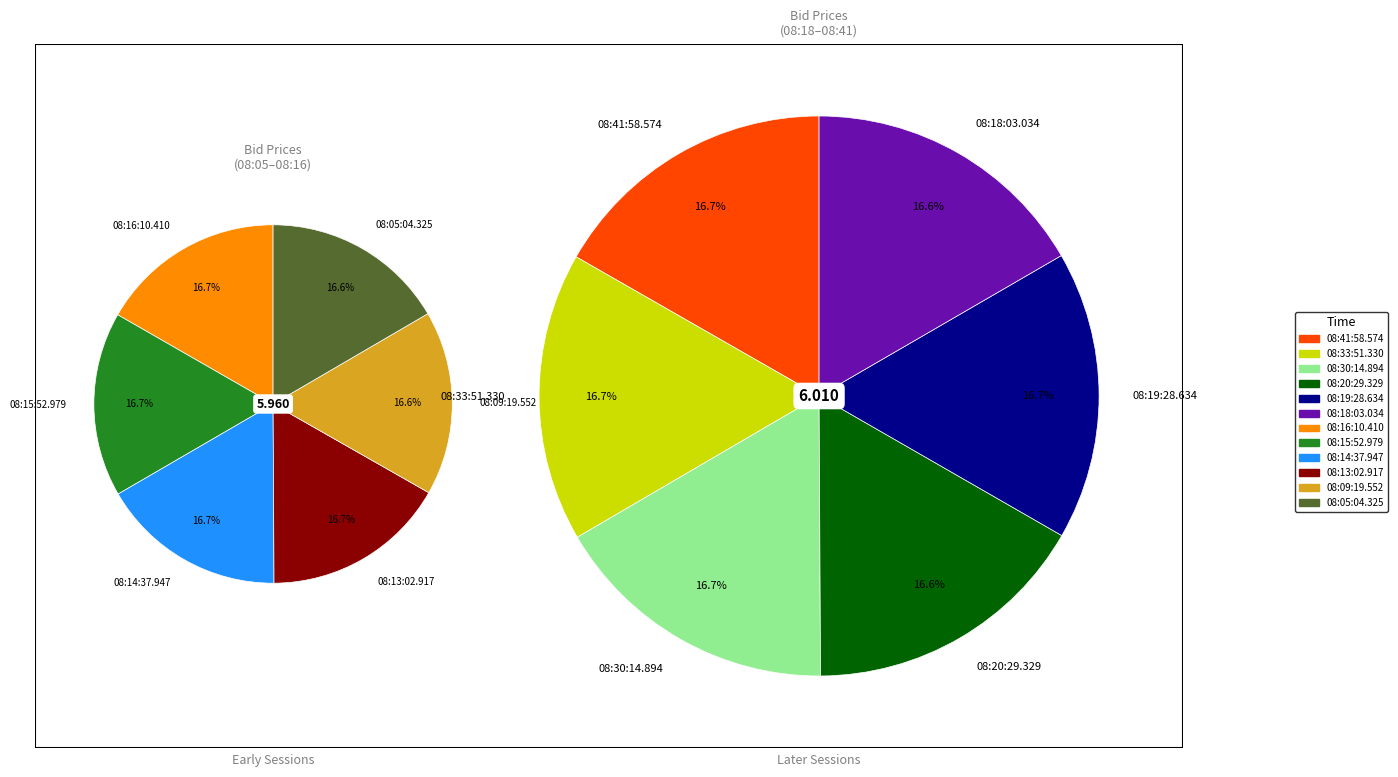

Rank the categories by value from highest to lowest.

08:41:58.574, 08:33:51.330, 08:30:14.894, 08:19:28.634, 08:18:03.034, 08:20:29.329, 08:16:10.410, 08:14:37.947, 08:15:52.979, 08:13:02.917, 08:09:19.552, 08:05:04.325